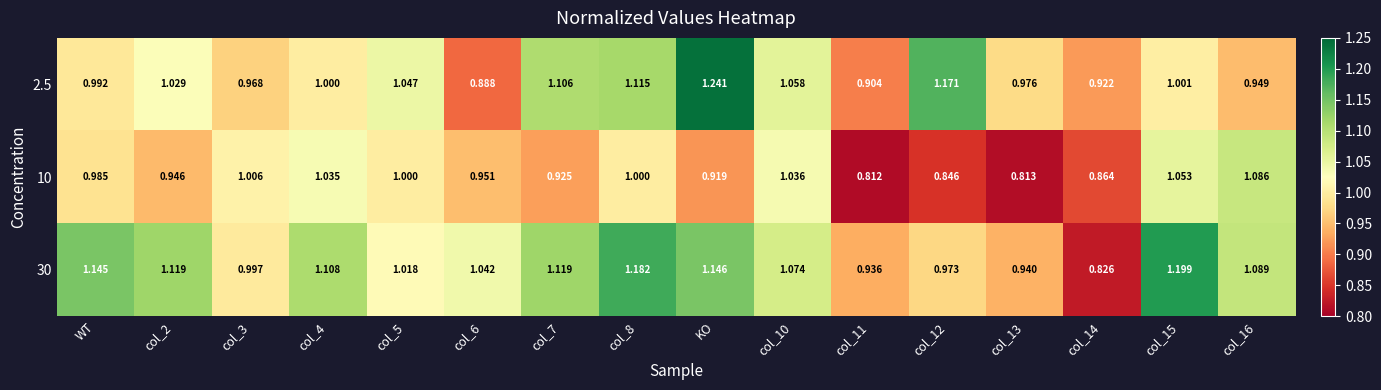

At which category is the sum across all series the highest?

KO